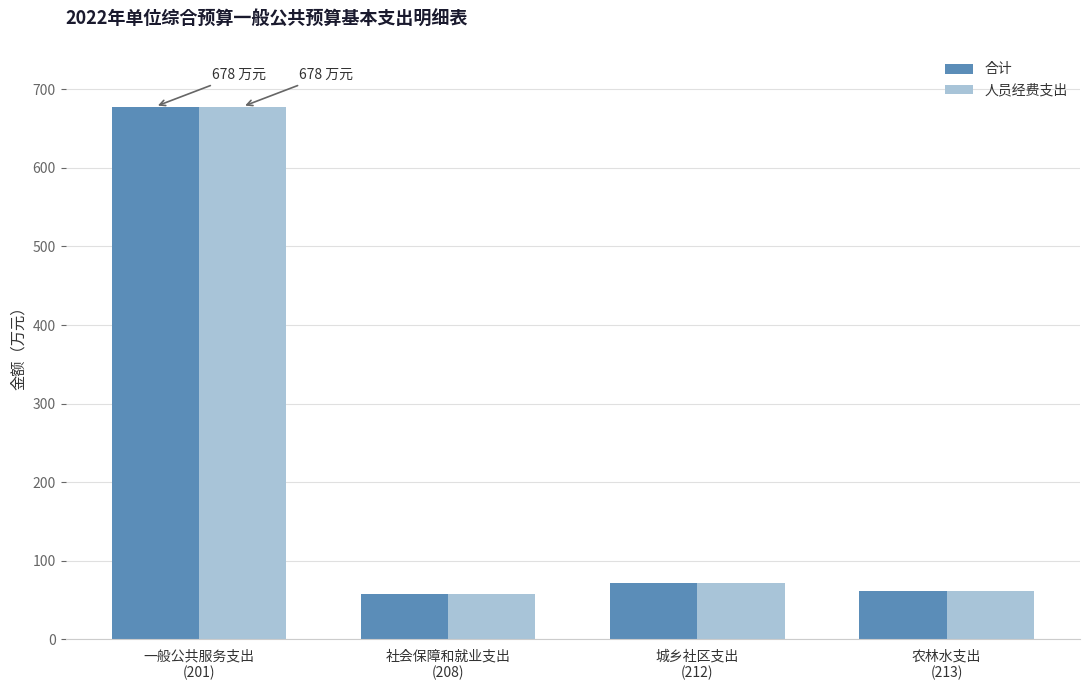

What is the label of the 4th bar from the right?

一般公共服务支出
(201)